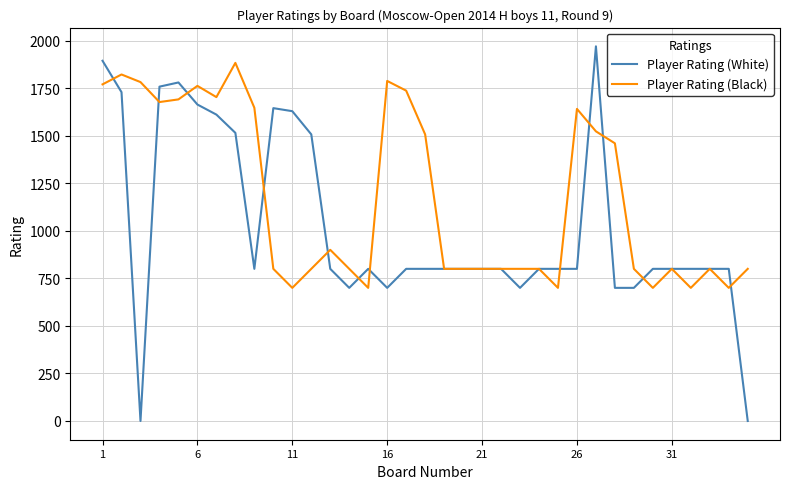

What is the maximum value for Player Rating (Black)?

1883